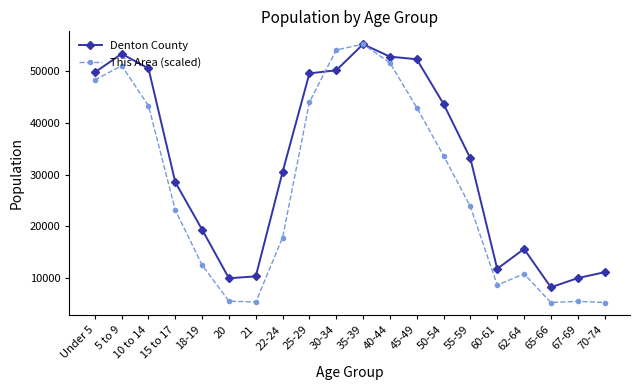

True or false: Denton County has a value of 30509.0 at 22-24.

True